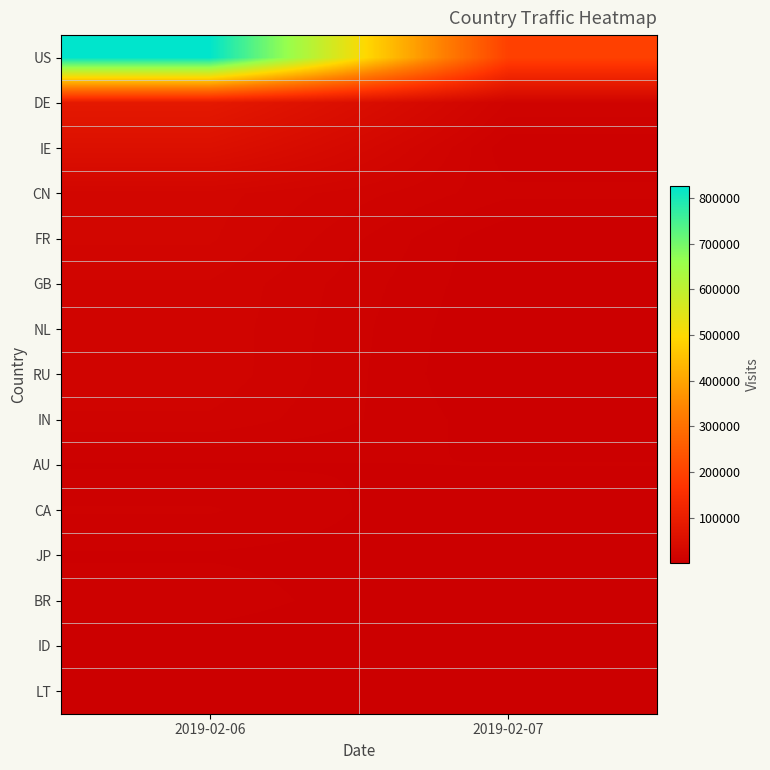

Between 2019-02-06 and 2019-02-07, which is larger?

2019-02-06